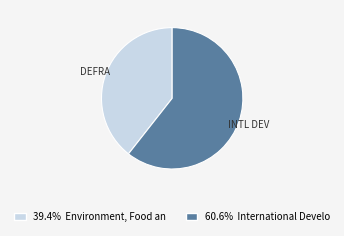

Is there any slice that represents more than half of the pie?

Yes